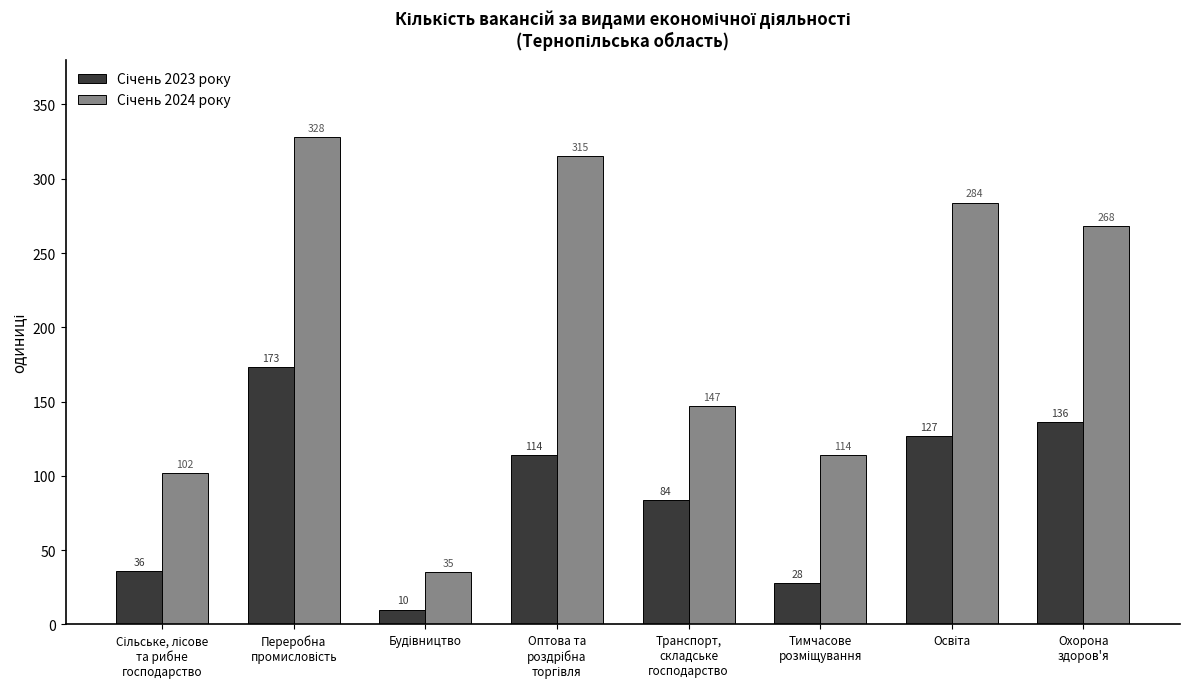

At how many categories does at least one series exceed 158?

4